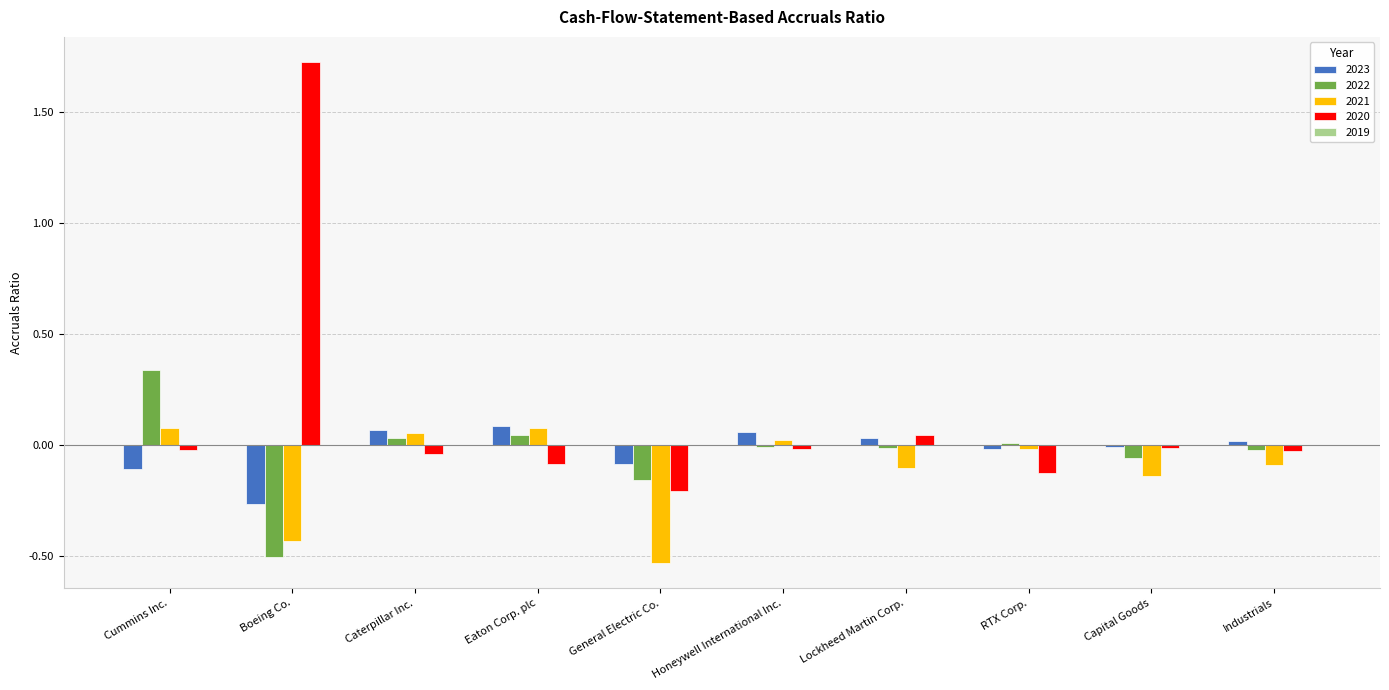

How many values in 2020 are above zero?

2